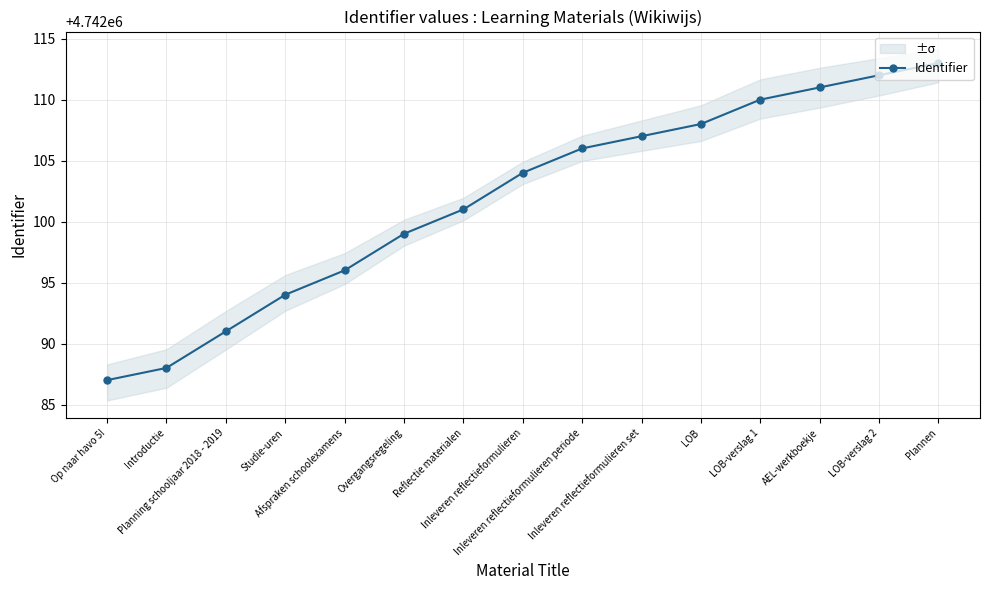

Reading left to right, what are all the values shown in this chart?

4742087	4742088	4742091	4742094	4742096	4742099	4742101	4742104	4742106	4742107	4742108	4742110	4742111	4742112	4742113